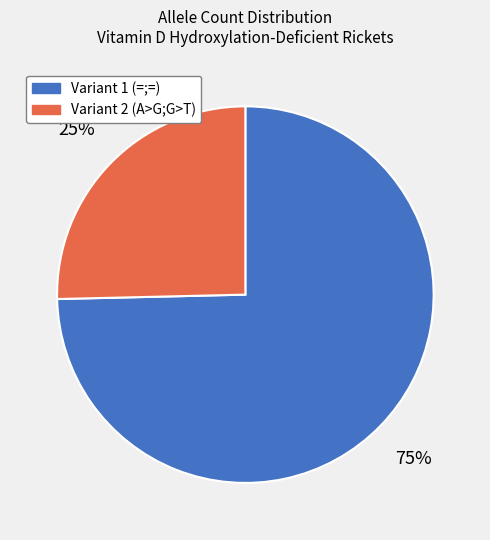

Count the number of slices in the pie.

2